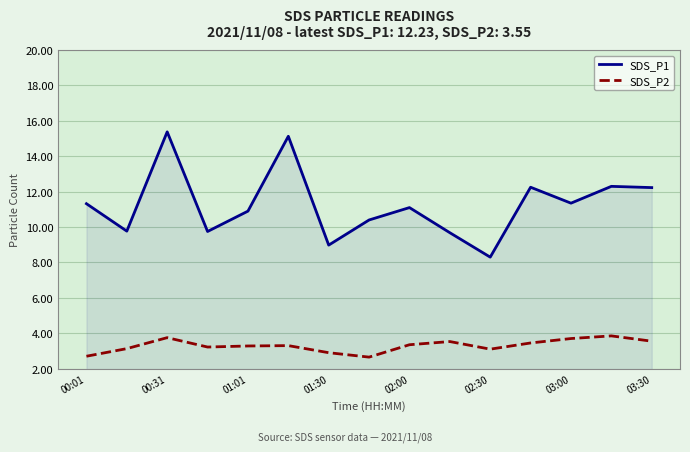

Which series has the widest spread of values?

SDS_P1